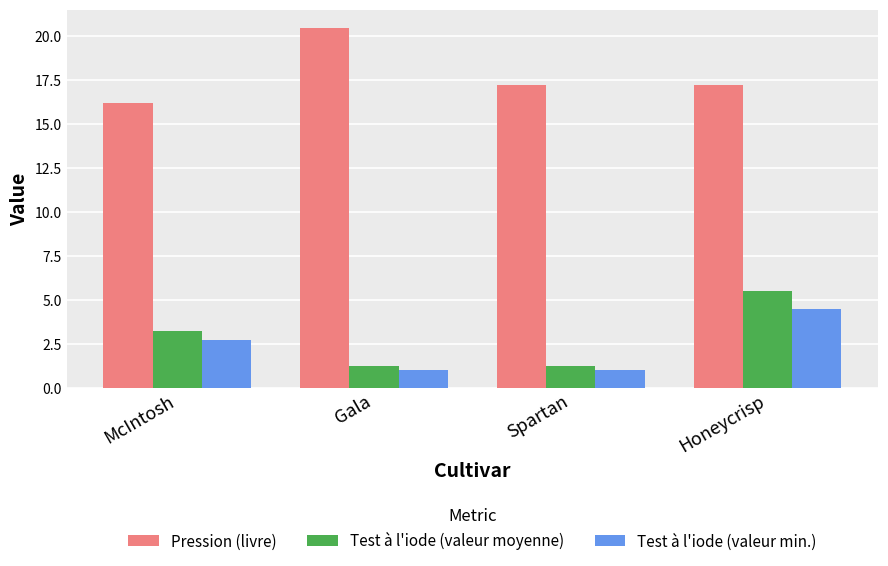

The value of Test à l'iode (valeur min.) at McIntosh is 1.6. True or false?

False